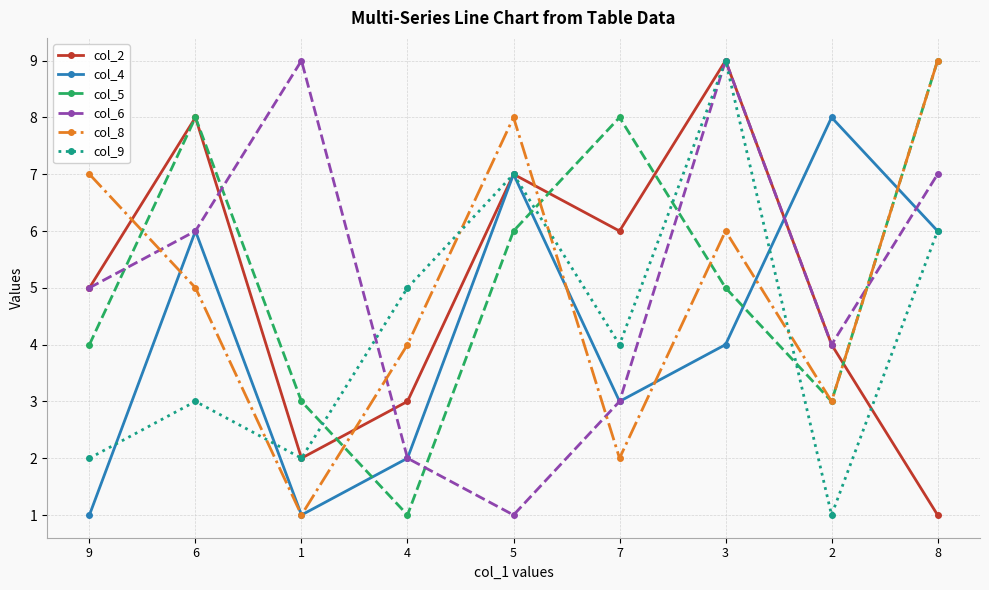

What position from the left is 6?

2